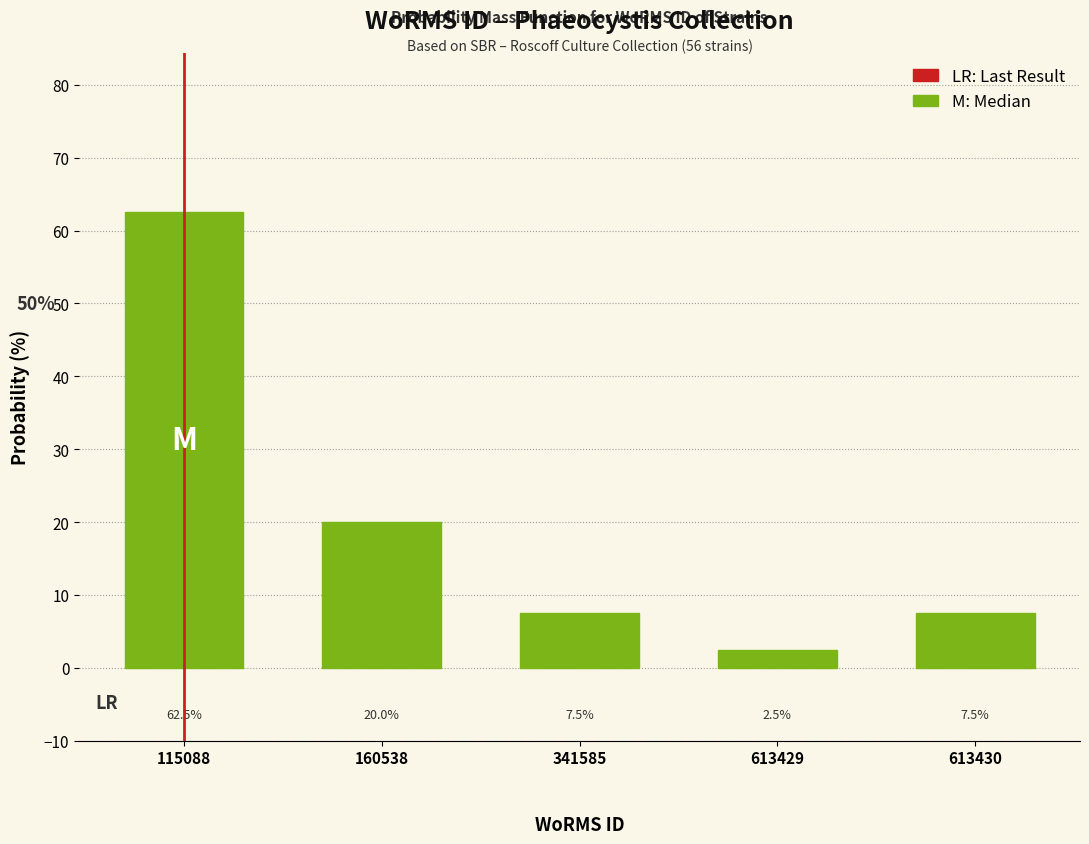

Reading right to left, list all the values displayed in this chart.

7.5	2.5	7.5	20.0	62.5